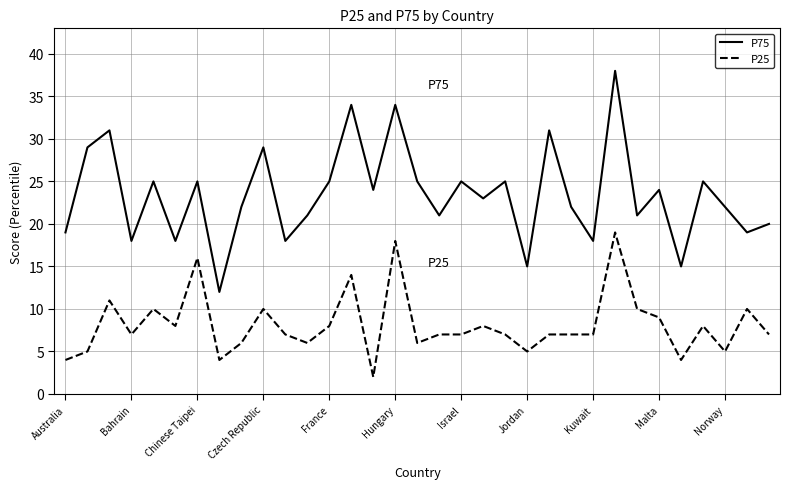

True or false: P75 and P25 intersect in this chart.

False